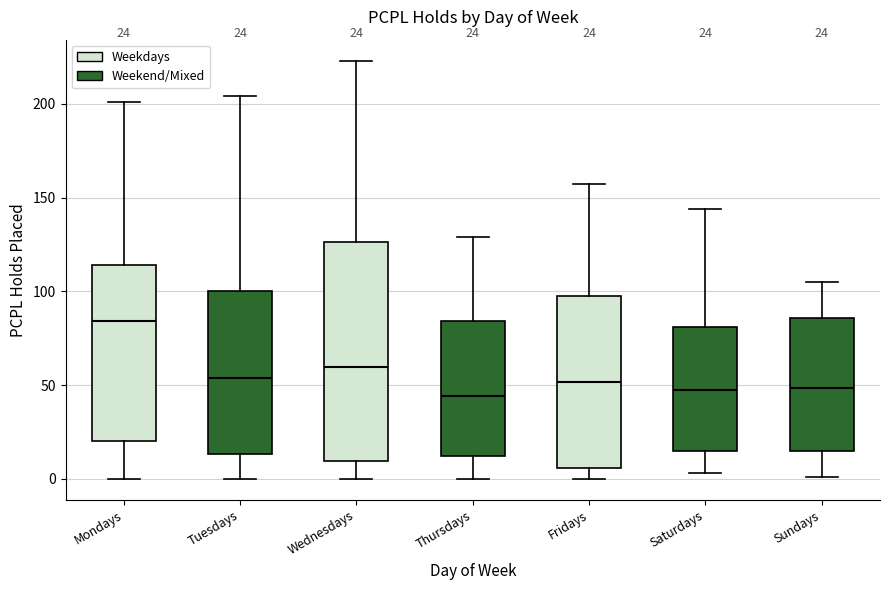

Which box is the tallest, from its lower edge to its upper edge?

Wednesdays